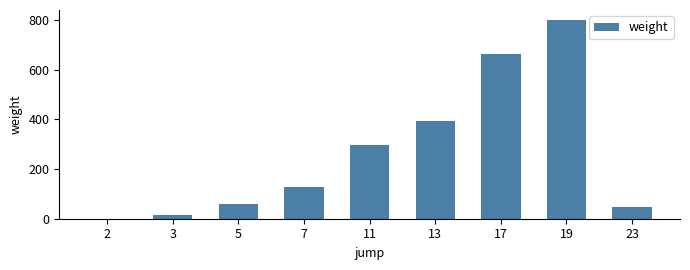

Which label corresponds to the largest value in the chart?

19